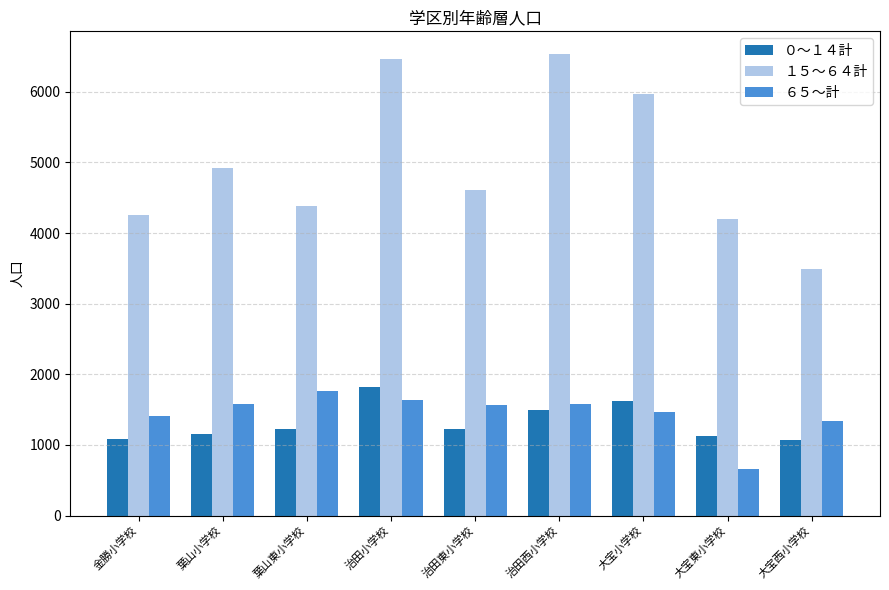

How many values in the ０～１４計 series are below 1225?

4